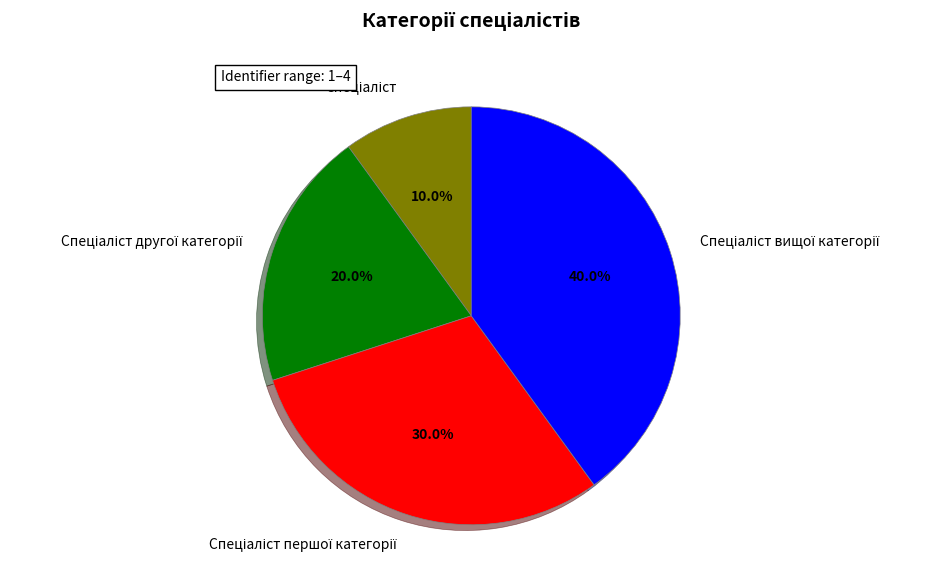

Is there any slice that represents more than half of the pie?

No